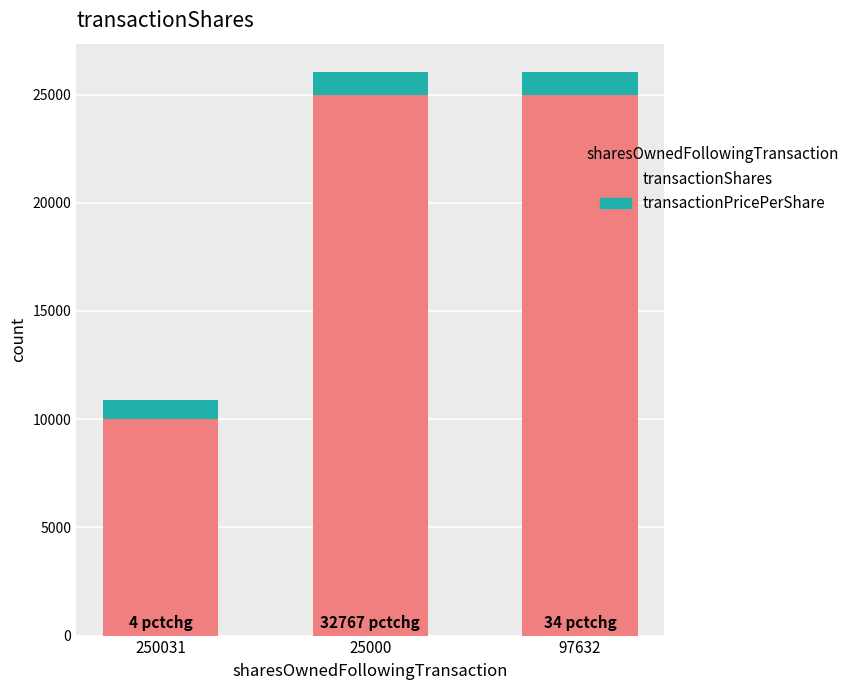

What is the total value across all series at 97632?

26049.4